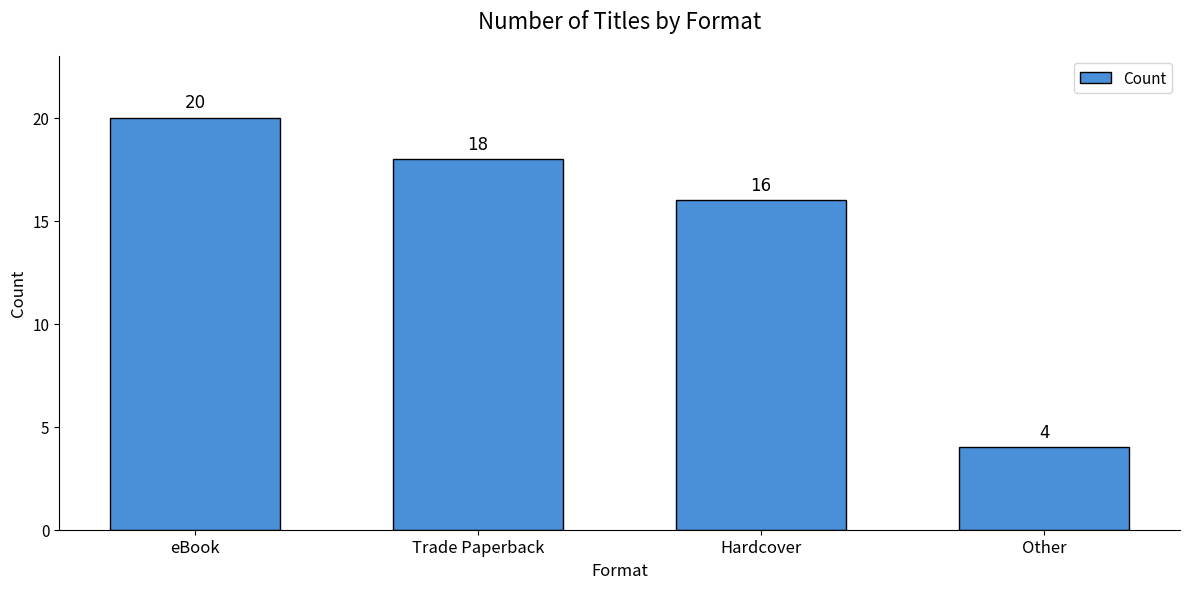

The chart shows a value of 16 at Hardcover. True or false?

True